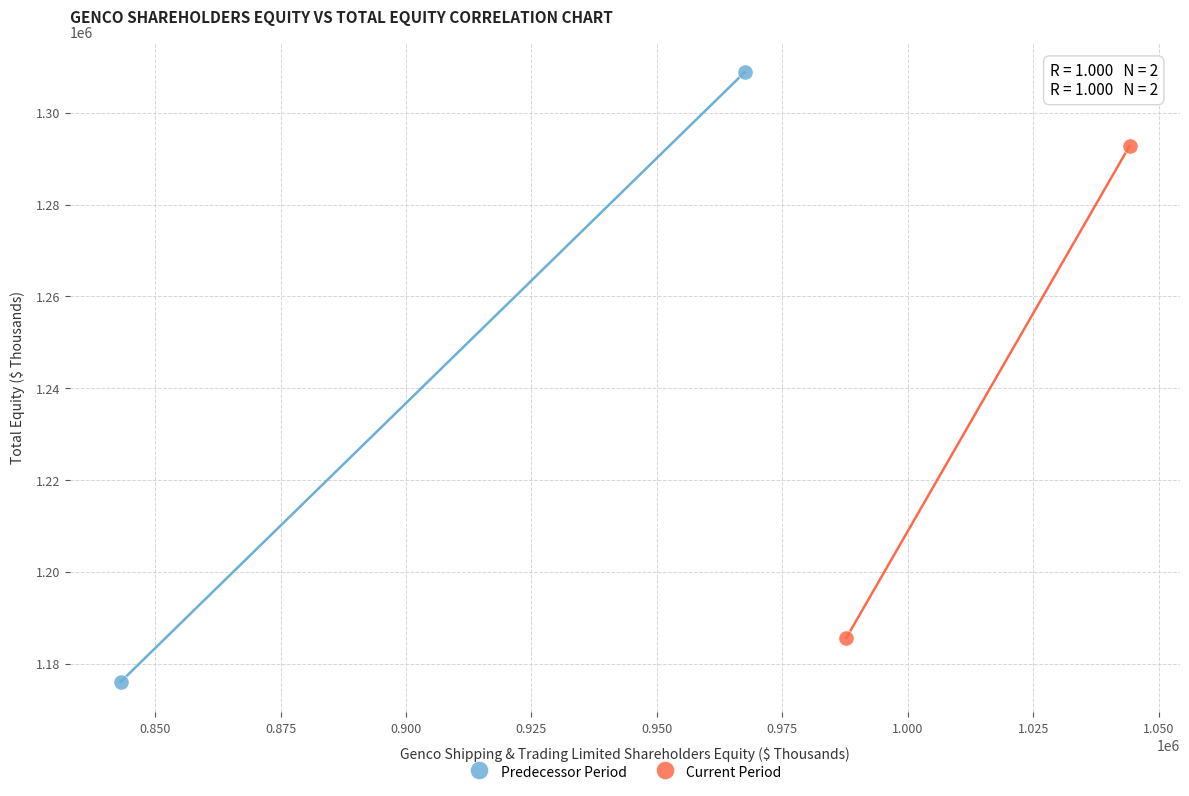

Which series contains the lowest Y value?

Predecessor Period